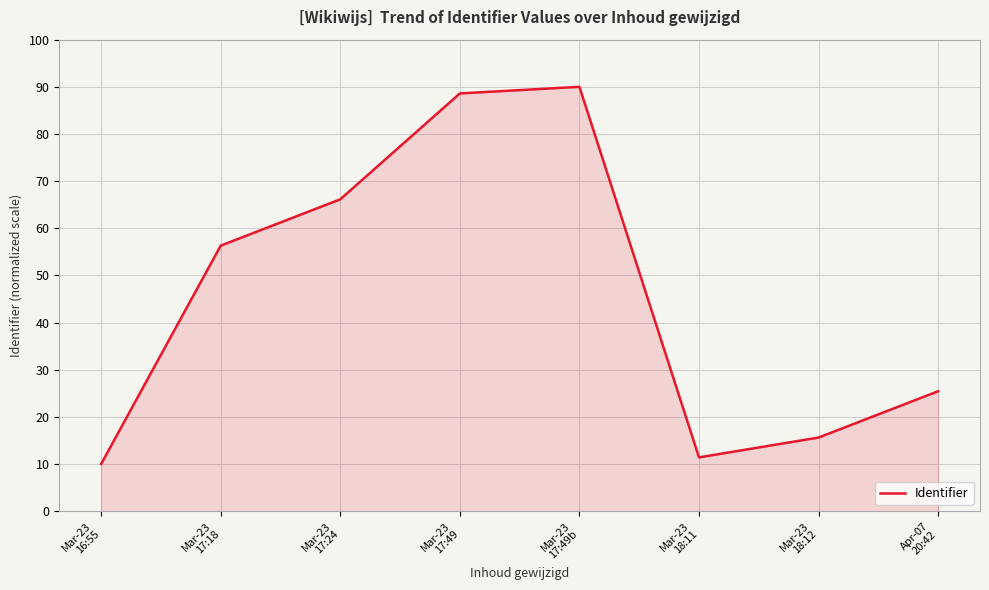

How many categories are shown in the chart?

8